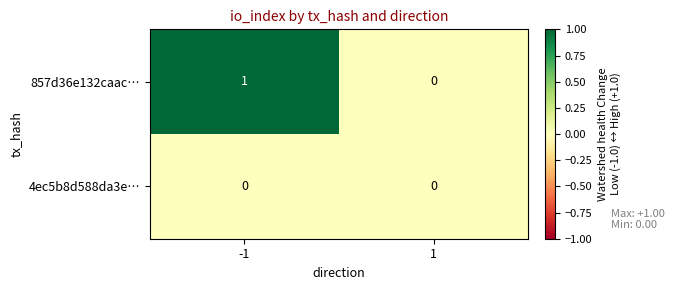

Rank the series by their average value, from lowest to highest.

4ec5b8d588da3e…, 857d36e132caac…